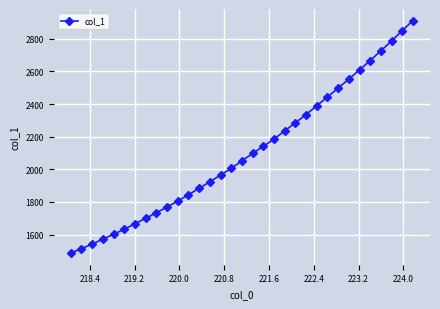

What is the sum of all values?

69418.8